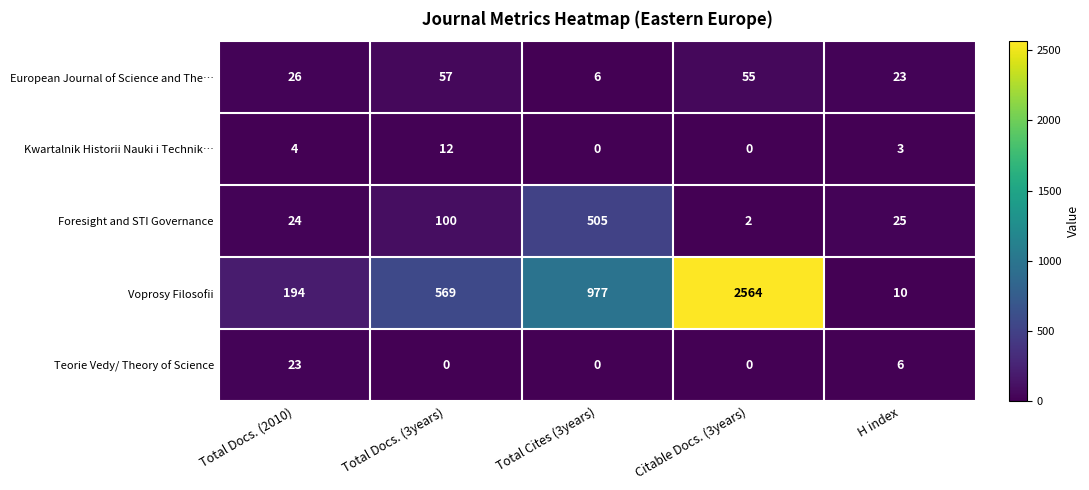

Which series has the largest total across all categories?

Voprosy Filosofii